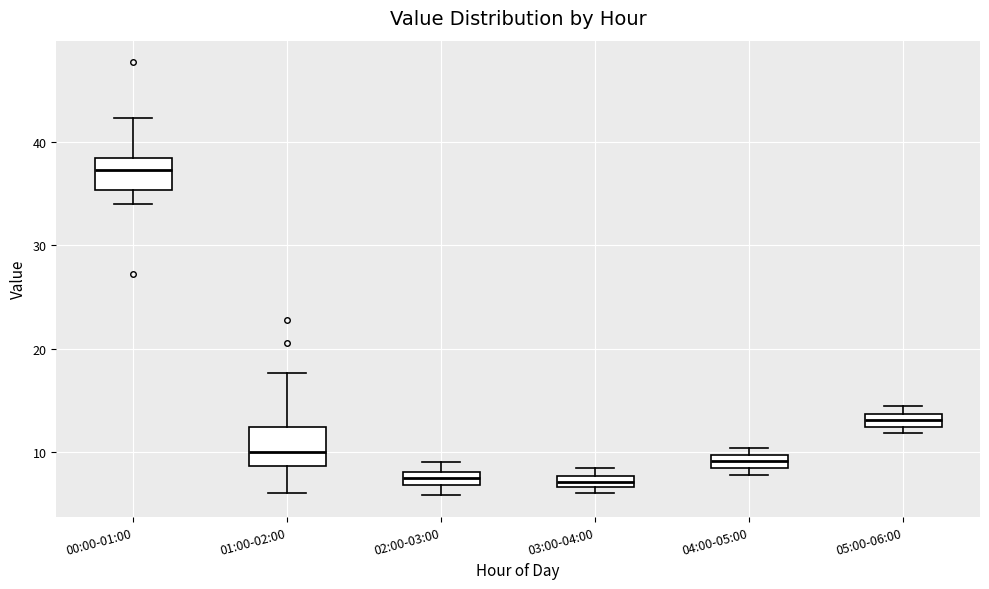

Where is the upper edge of the box for 00:00-01:00 on the y-axis? The values are not printed on the chart, so give them approximately, as read against the axis.

38